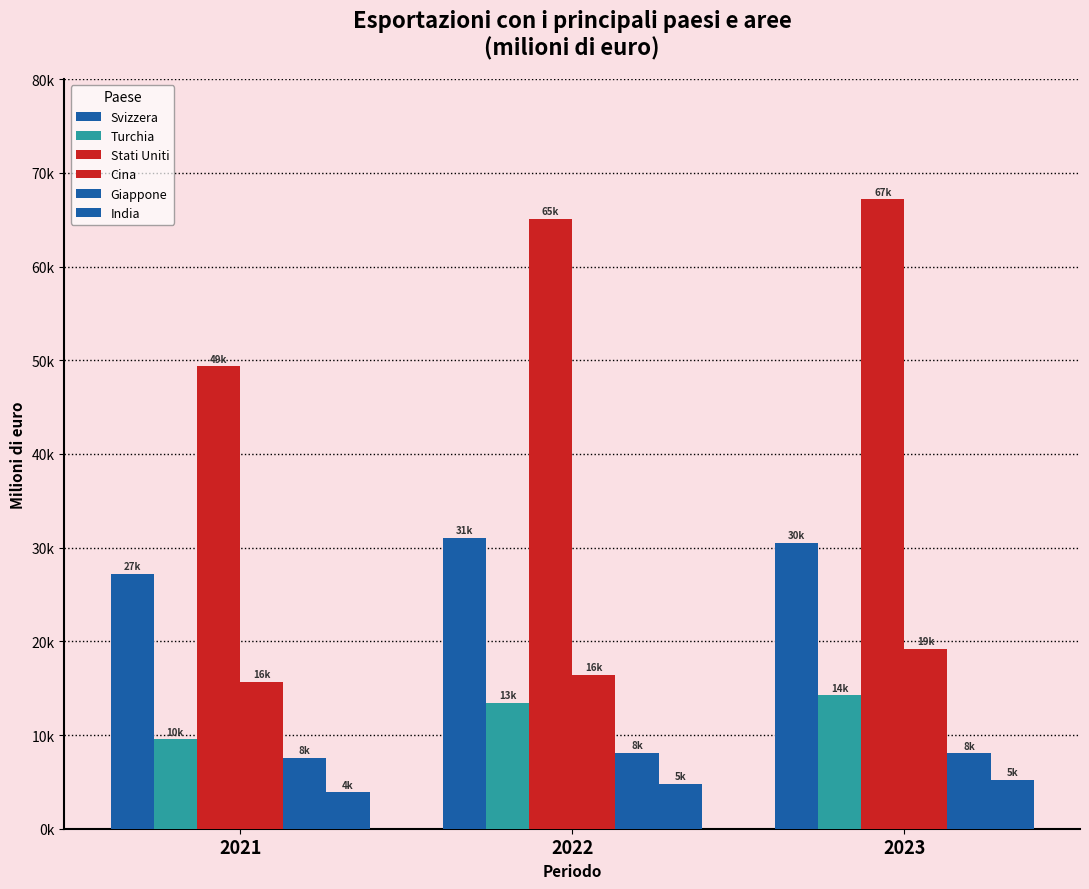

Does the chart contain stacked bars?

No